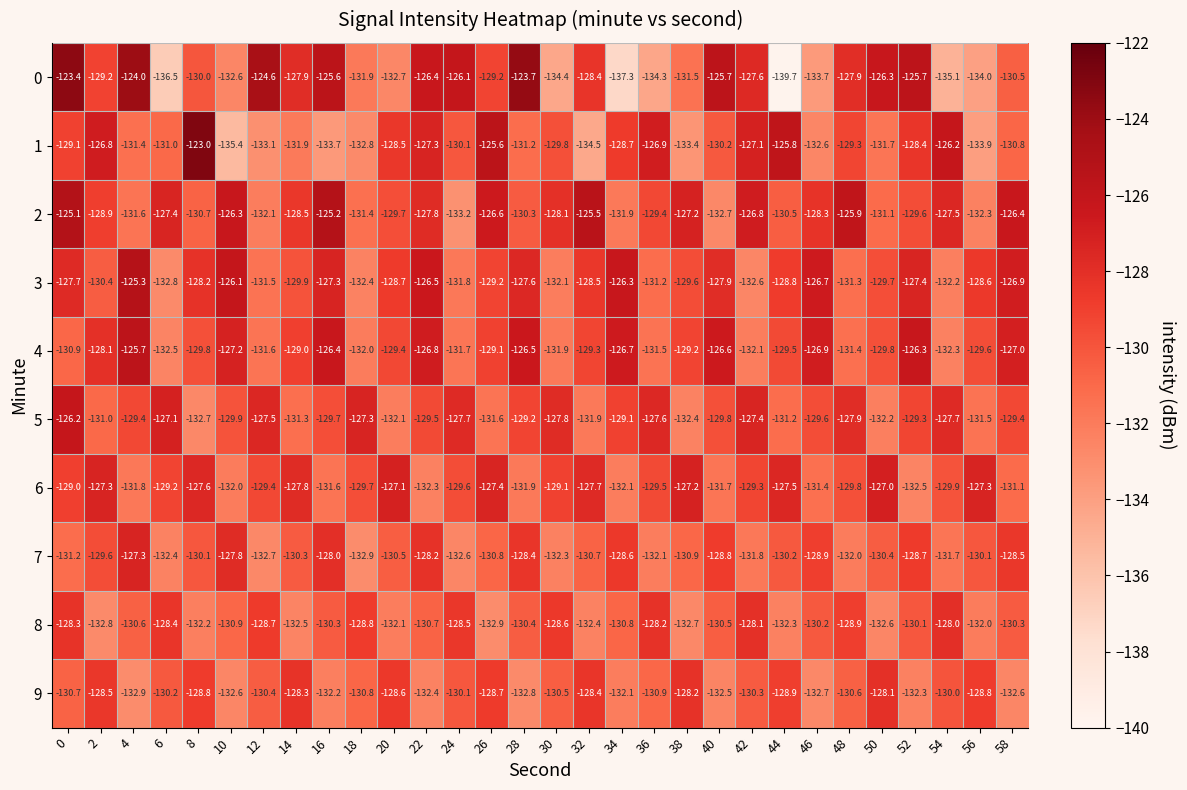

List the series in order of their peak value, highest first.

1, 0, 2, 3, 4, 5, 6, 7, 8, 9